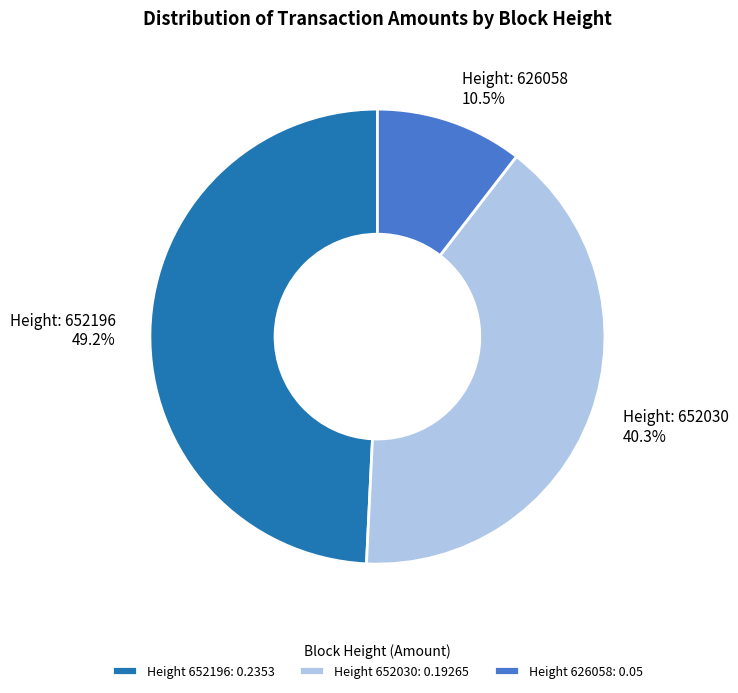

Combined, what portion of the pie is Height 626058: 0.05 and Height 652030: 0.19265?

50.8%